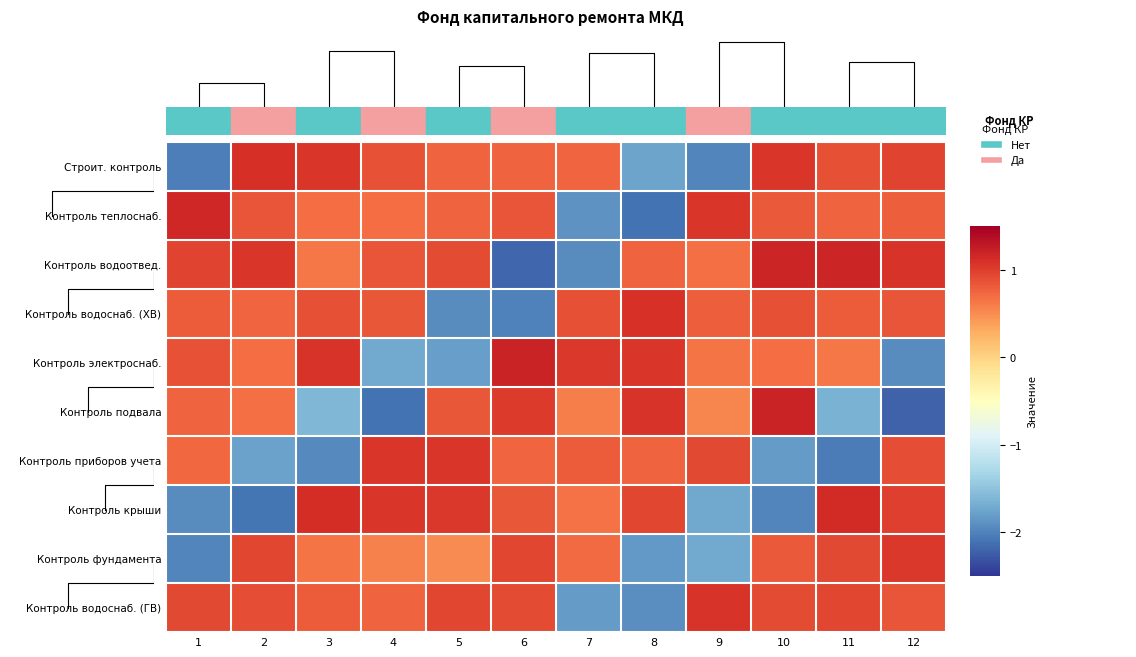

The value of Контроль водоснаб. (ХВ) at 5 is -1.9. True or false?

True